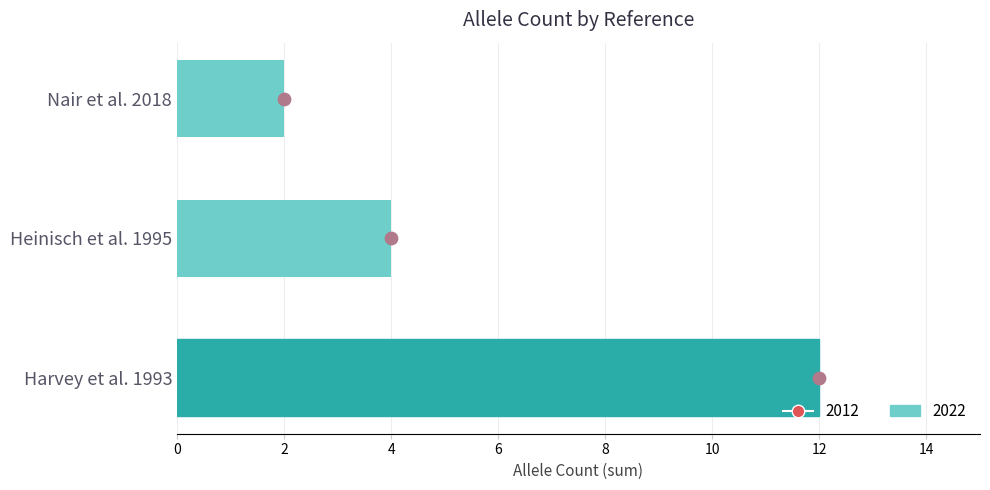

What is the total value across all series at 2?

4